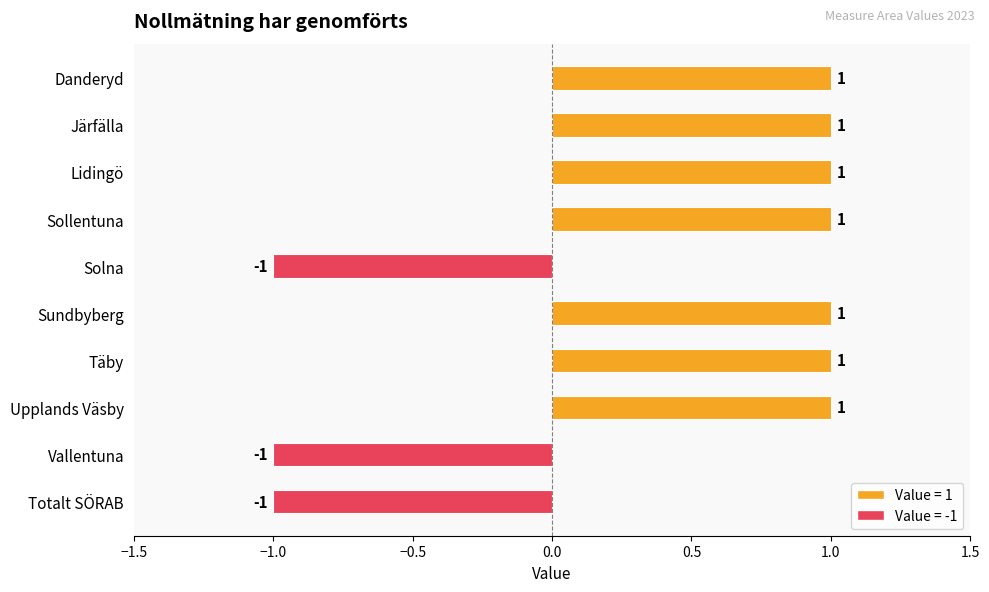

What is the label of the 6th bar from the bottom?

Solna